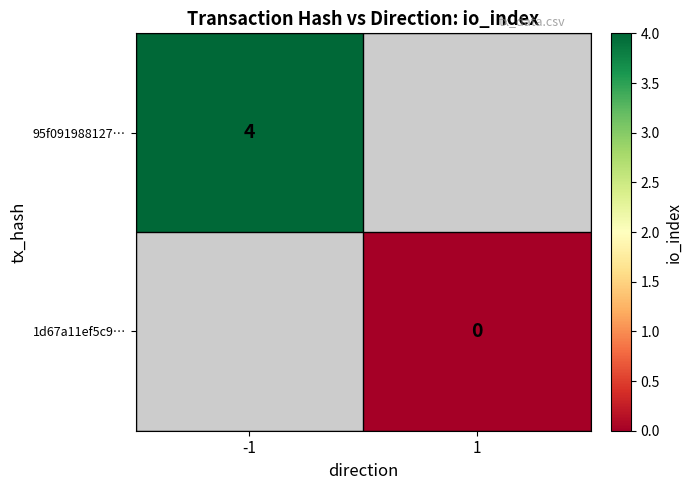

True or false: 95f091988127… has a value of 5 at -1.

False